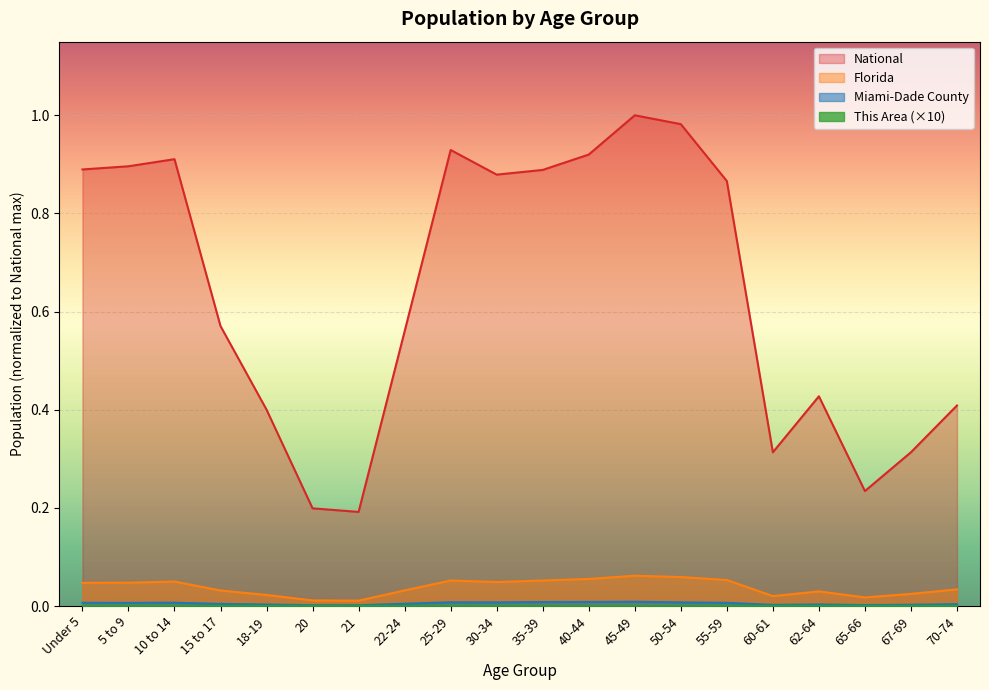

True or false: National and This Area cross at least once.

False